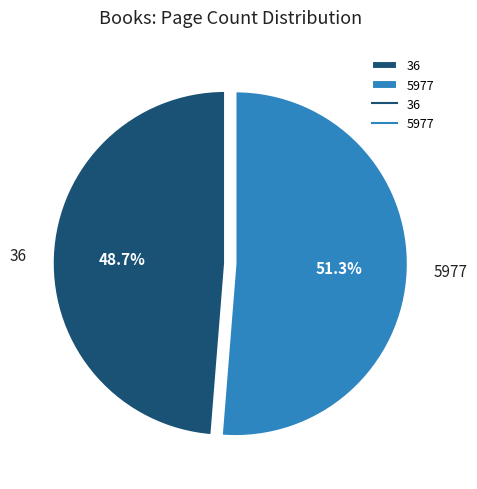

Is there any slice that represents more than half of the pie?

Yes